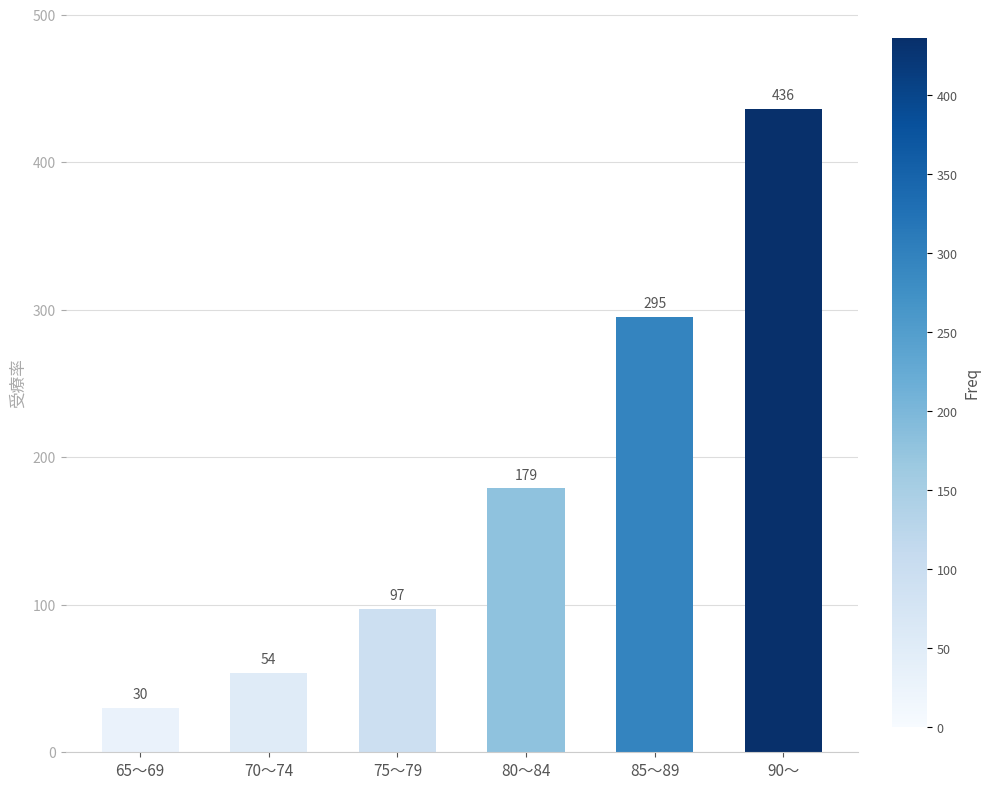

Is it true that the value at 75～79 is 97?

True